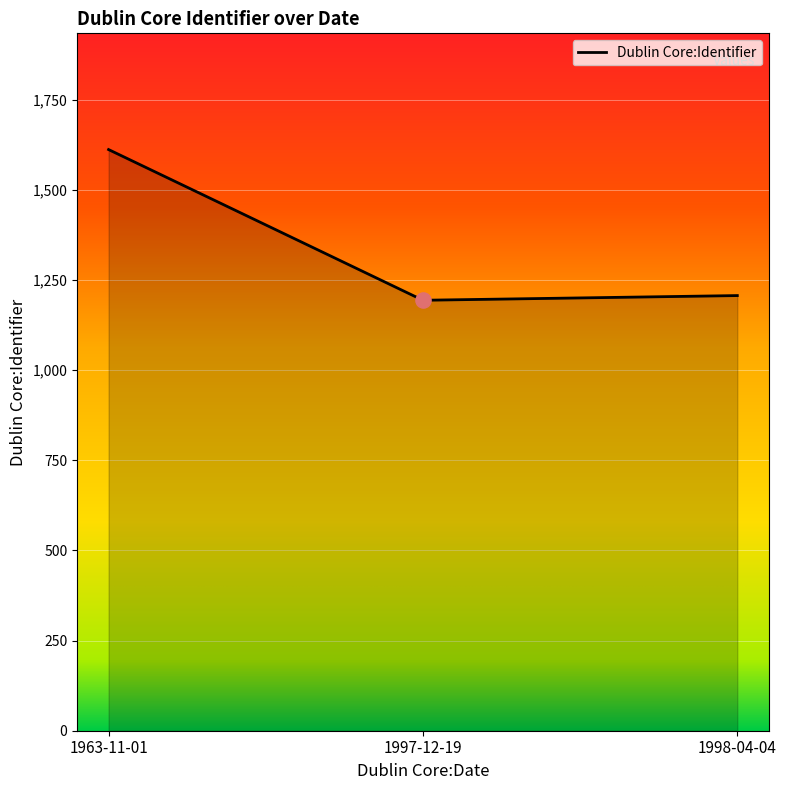

What is the change in value from 1963-11-01 to 1998-04-04?

-405